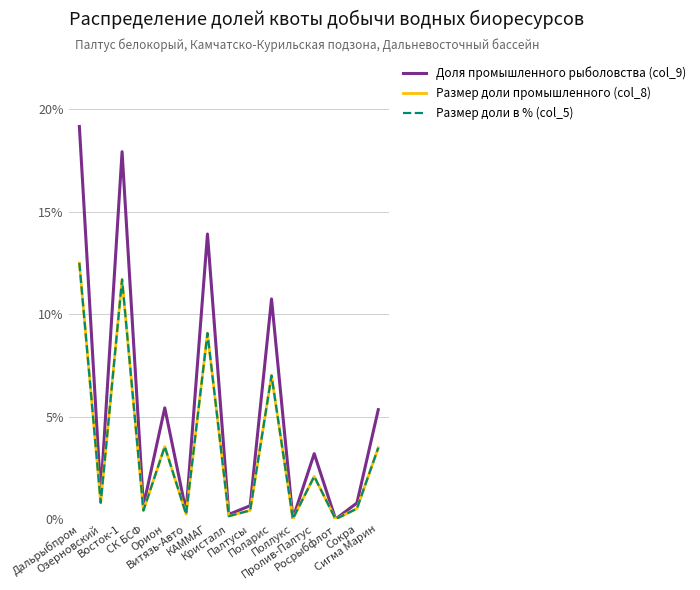

What is the label of the 15th point from the right?

Дальрыбпром